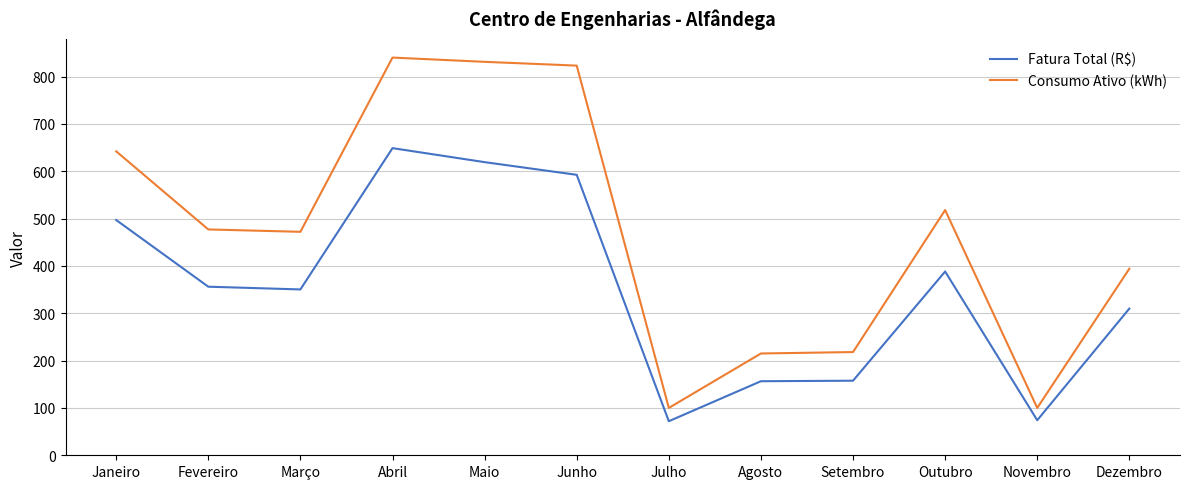

What is the approximate value of Fatura Total (R$) at Abril?

648.7